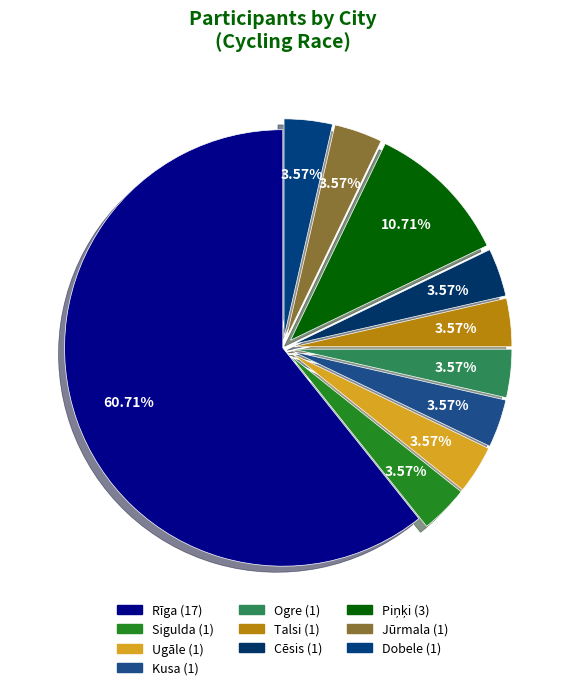

What is the ratio of the value at Jūrmala to the value at Rīga?

0.1